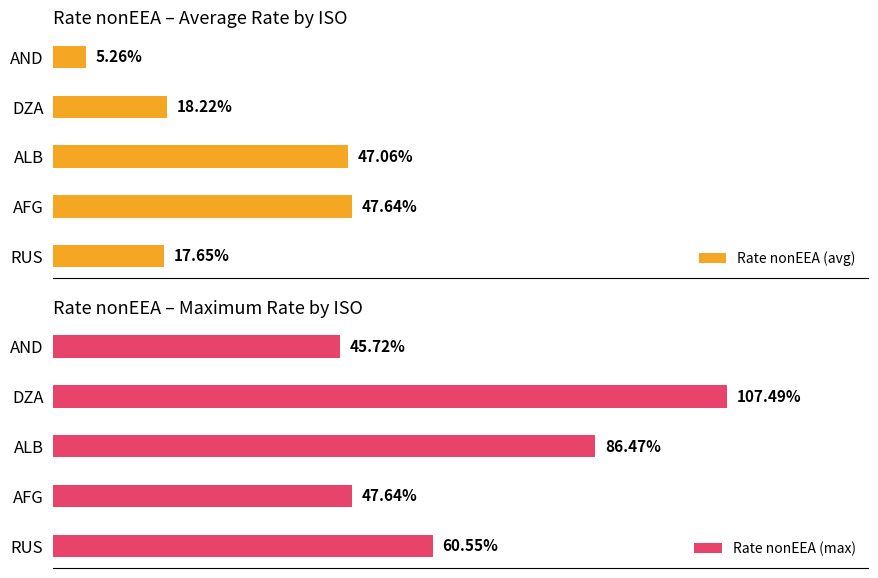

Reading right to left, what are all the values shown in this chart?

Rate nonEEA (avg): 5.3	18.2	47.1	47.6	17.6
Rate nonEEA (max): 45.7	107.5	86.5	47.6	60.5